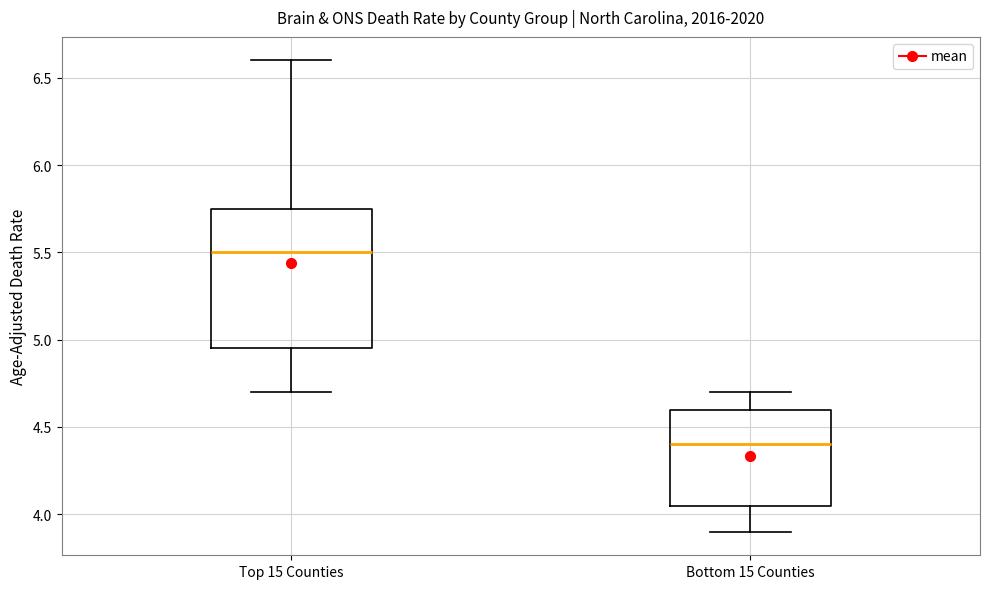

Which box's median line is the lowest?

Bottom 15 Counties